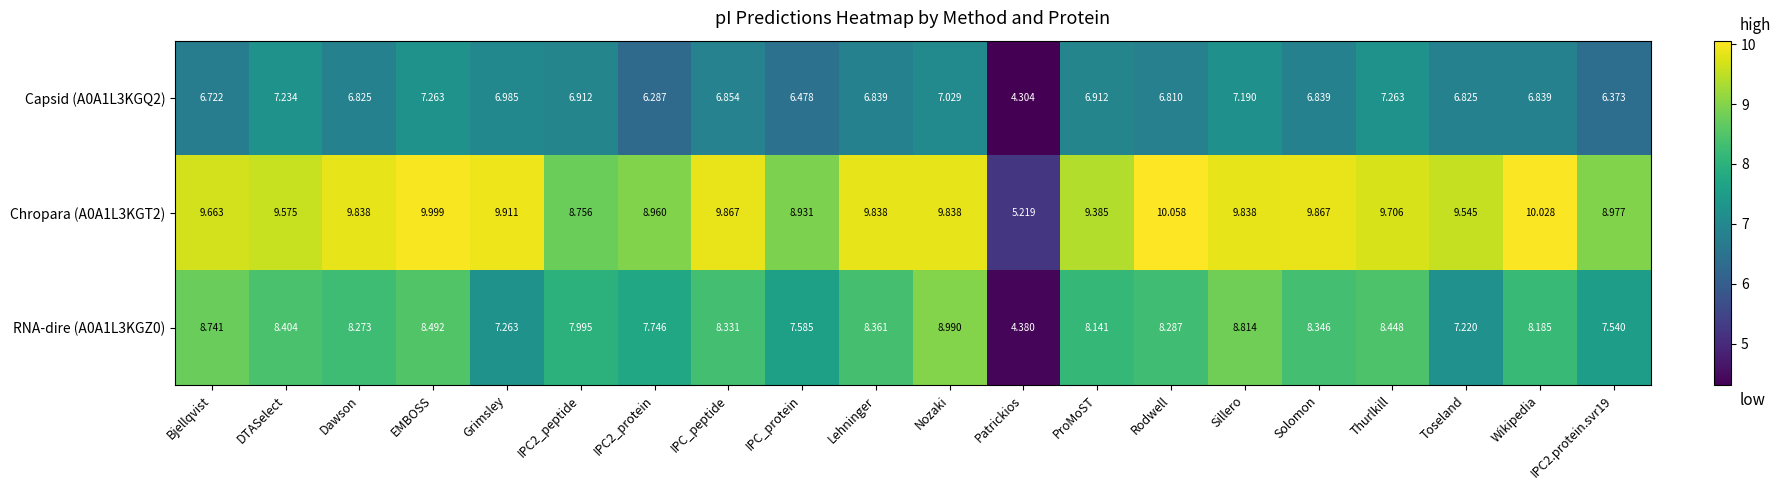

At IPC2_peptide, list the series in order from largest to smallest.

Chropara (A0A1L3KGT2), RNA-dire (A0A1L3KGZ0), Capsid (A0A1L3KGQ2)